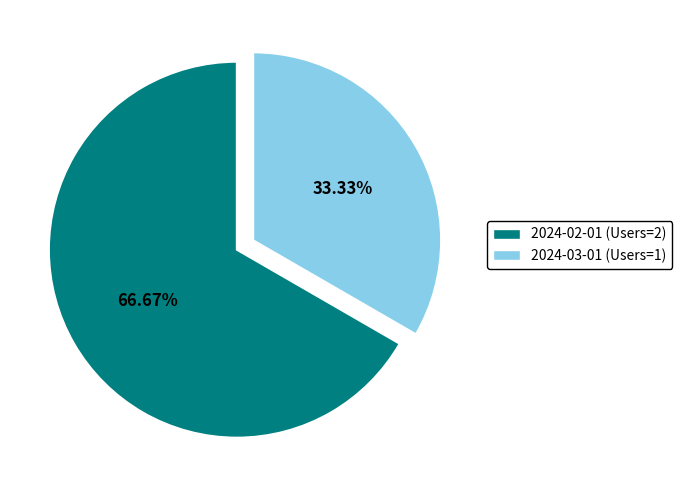

Which slice is the largest?

2024-02-01 (Users=2)